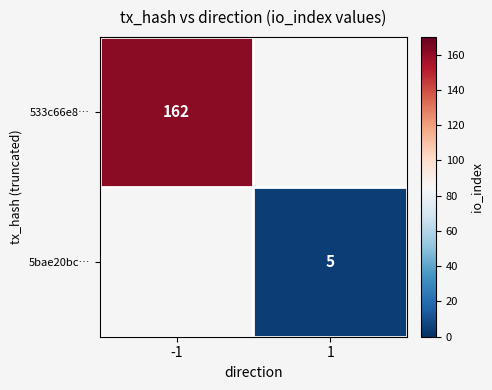

The value of 533c66e8… at -1 is 162. True or false?

True